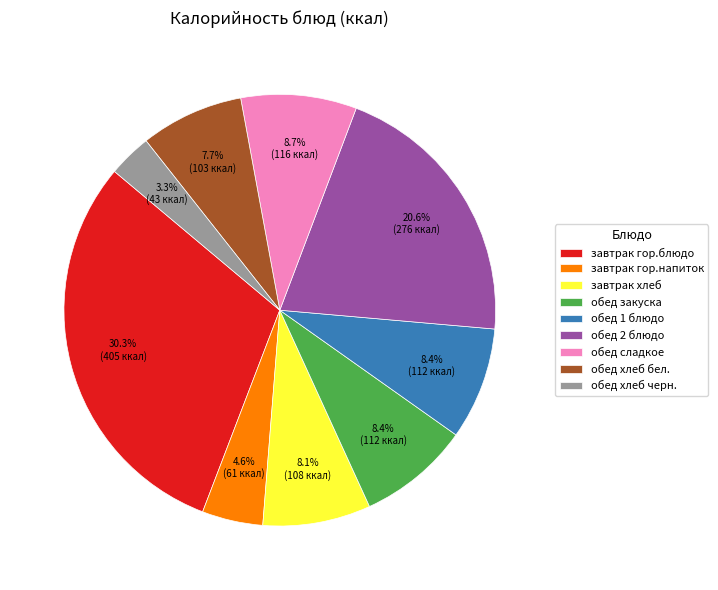

What percentage is the обед хлеб черн. slice, to the nearest percent?

3%